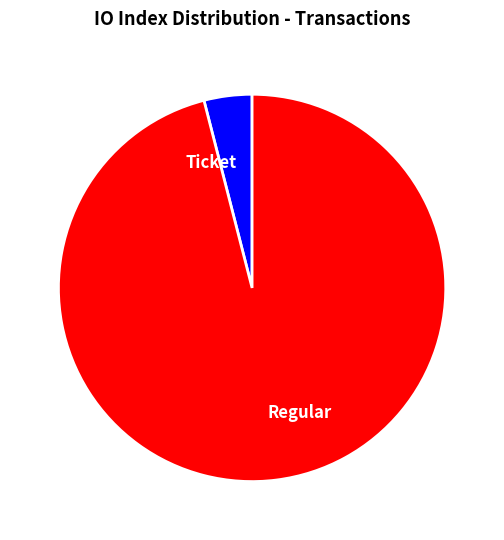

Is it true that Ticket is 4% of the pie?

True